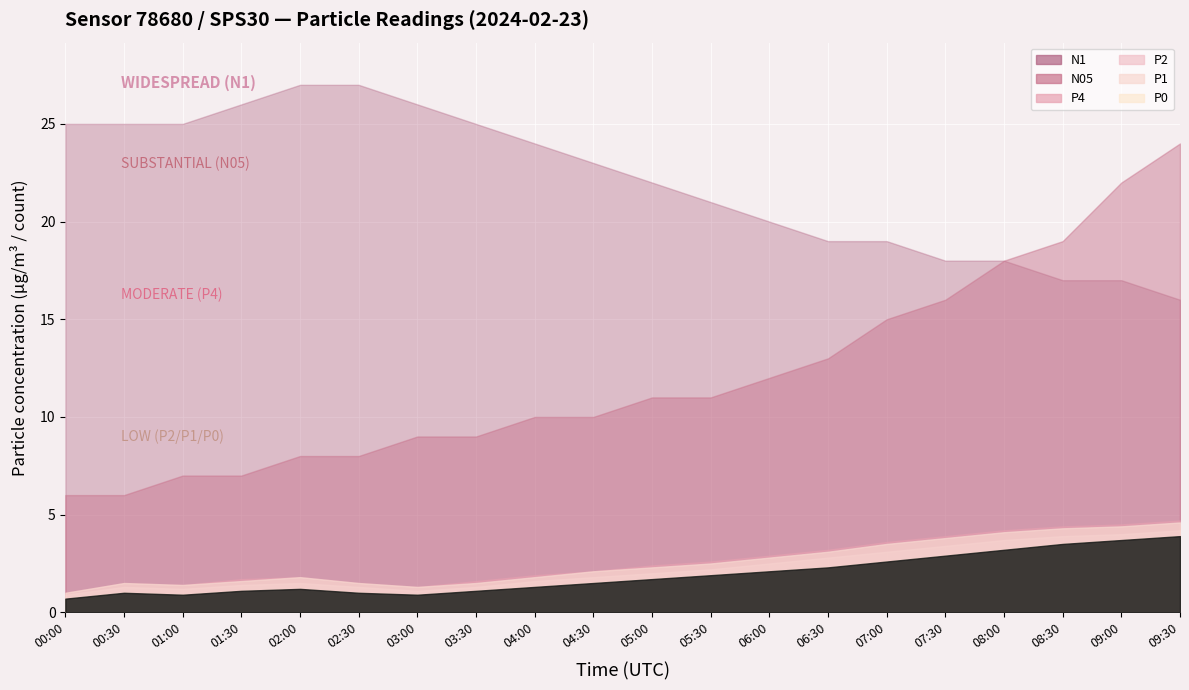

Reading left to right, extract all data points from this chart.

P0: 00:00=0.7	00:30=1.0	01:00=0.9	01:30=1.1	02:00=1.2	02:30=1.0	03:00=0.9	03:30=1.1	04:00=1.3	04:30=1.5	05:00=1.7	05:30=1.9	06:00=2.1	06:30=2.3	07:00=2.6	07:30=2.9	08:00=3.2	08:30=3.5	09:00=3.7	09:30=3.9
P2: 00:00=0.9	00:30=1.3	01:00=1.2	01:30=1.4	02:00=1.5	02:30=1.3	03:00=1.1	03:30=1.3	04:00=1.6	04:30=1.8	05:00=2.0	05:30=2.2	06:00=2.5	06:30=2.8	07:00=3.1	07:30=3.4	08:00=3.7	08:30=3.9	09:00=4.0	09:30=4.2
P1: 00:00=1.0	00:30=1.5	01:00=1.4	01:30=1.6	02:00=1.8	02:30=1.5	03:00=1.3	03:30=1.5	04:00=1.8	04:30=2.1	05:00=2.3	05:30=2.5	06:00=2.8	06:30=3.1	07:00=3.5	07:30=3.8	08:00=4.1	08:30=4.3	09:00=4.4	09:30=4.6
P4: 00:00=1.0	00:30=1.5	01:00=1.4	01:30=1.7	02:00=1.8	02:30=1.5	03:00=1.3	03:30=1.6	04:00=1.9	04:30=2.1	05:00=2.4	05:30=2.6	06:00=2.9	06:30=3.2	07:00=3.6	07:30=3.9	08:00=4.2	08:30=4.4	09:00=4.5	09:30=4.7
N1: 00:00=25.0	00:30=25.0	01:00=25.0	01:30=26.0	02:00=27.0	02:30=27.0	03:00=26.0	03:30=25.0	04:00=24.0	04:30=23.0	05:00=22.0	05:30=21.0	06:00=20.0	06:30=19.0	07:00=19.0	07:30=18.0	08:00=18.0	08:30=17.0	09:00=17.0	09:30=16.0
N05: 00:00=6.0	00:30=6.0	01:00=7.0	01:30=7.0	02:00=8.0	02:30=8.0	03:00=9.0	03:30=9.0	04:00=10.0	04:30=10.0	05:00=11.0	05:30=11.0	06:00=12.0	06:30=13.0	07:00=15.0	07:30=16.0	08:00=18.0	08:30=19.0	09:00=22.0	09:30=24.0